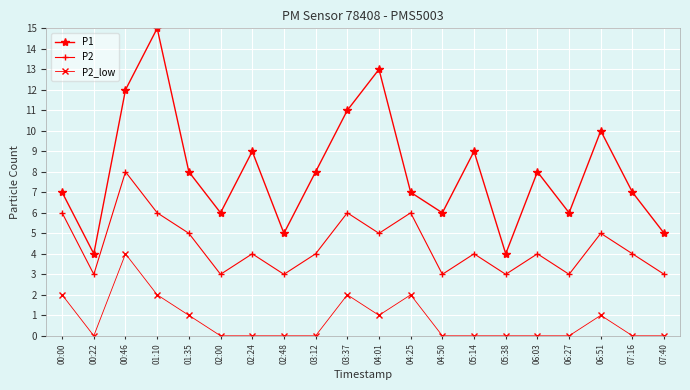

How many distinct data groups are displayed?

3